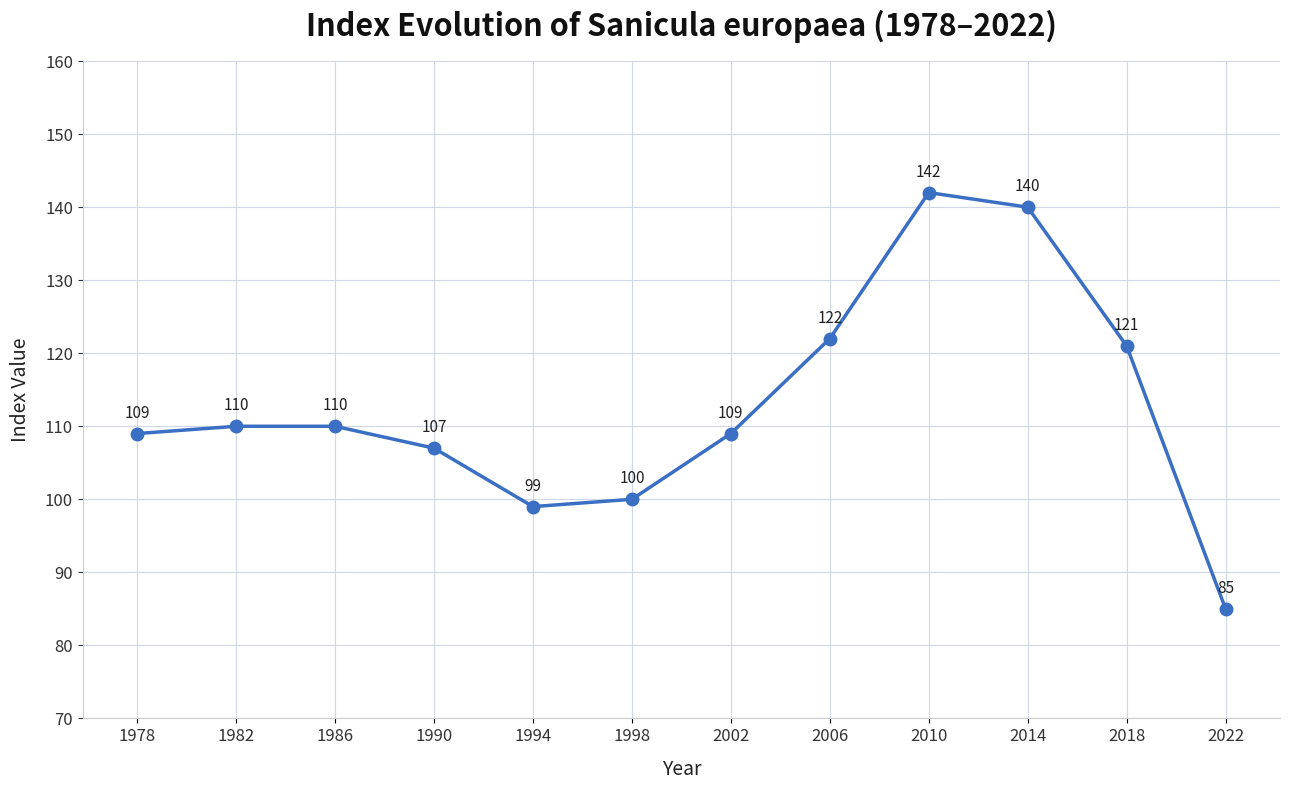

How many categories are shown in the chart?

12